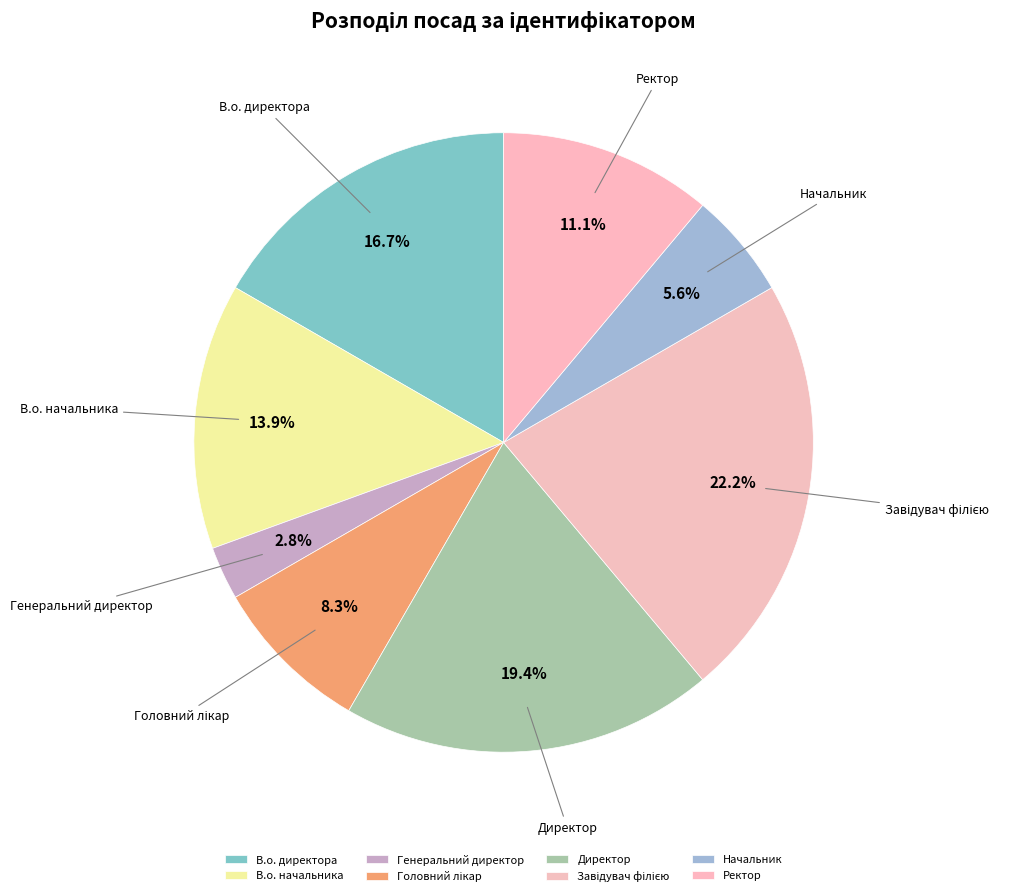

Between Директор and Генеральний директор, which is larger?

Директор